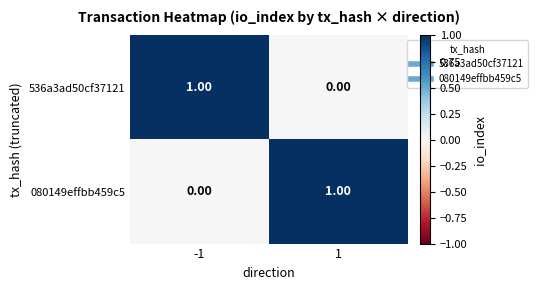

What is the difference between the highest and lowest values at 1?

1